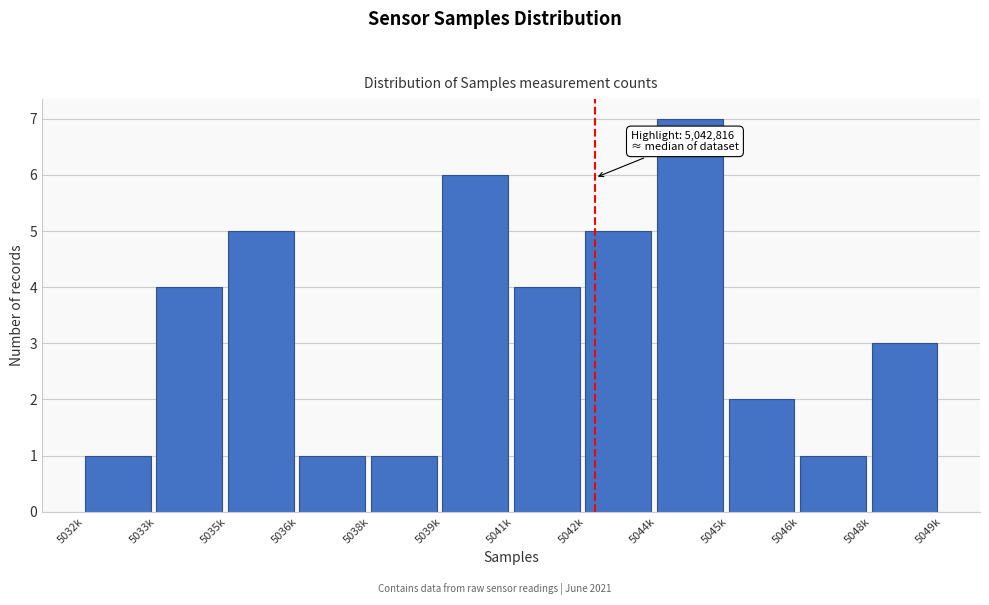

Reading right to left, what are all the values shown in this chart?

5048k=3	5046k=1	5045k=2	5044k=7	5042k=5	5041k=4	5039k=6	5038k=1	5036k=1	5035k=5	5033k=4	5032k=1